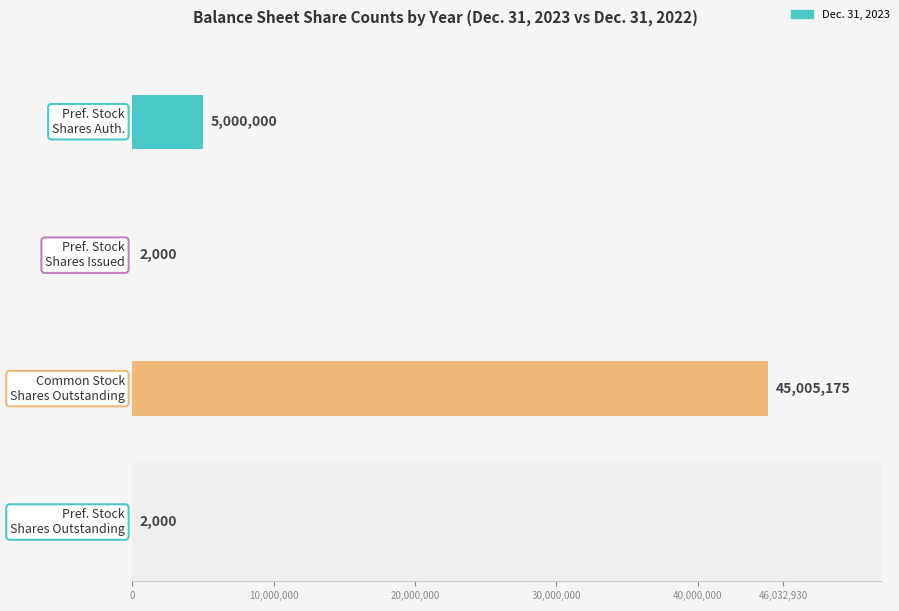

What is the sum of the Dec. 31, 2022 values at Preferred Stock, Shares Outstanding and Common Stock, Shares Outstanding?

46034930